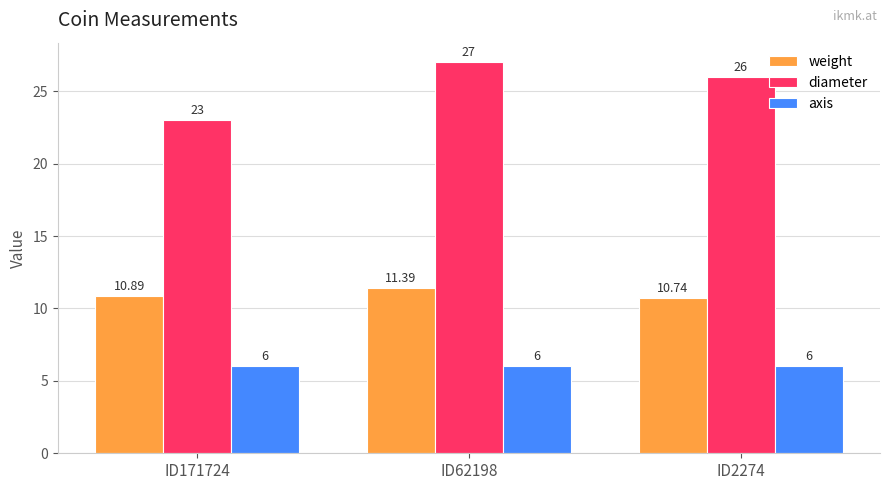

What is the highest value of the axis series?

6.0